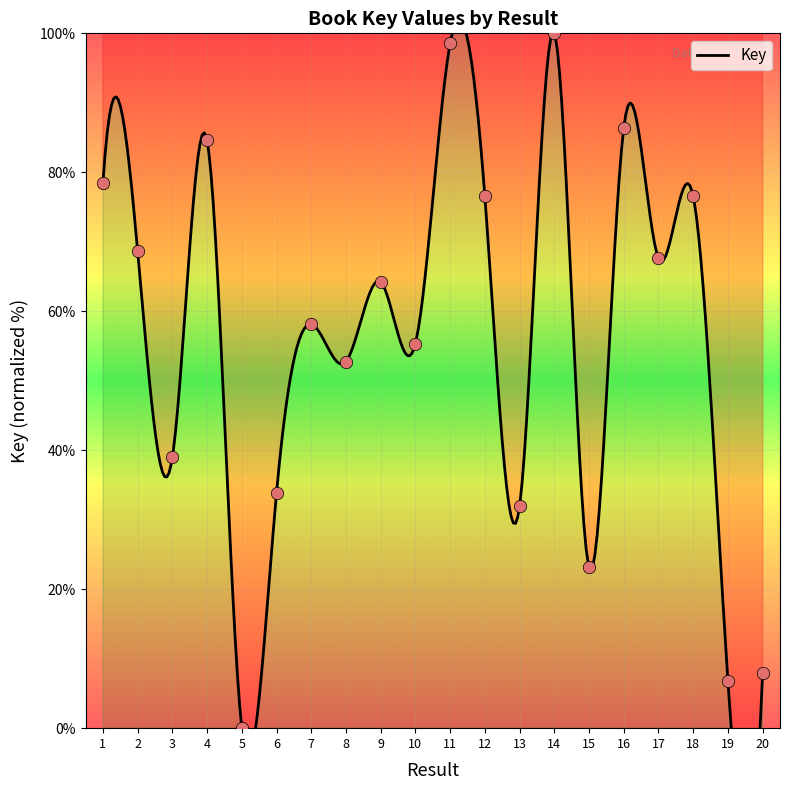

What is the change in value from 1 to 19?

-71.6